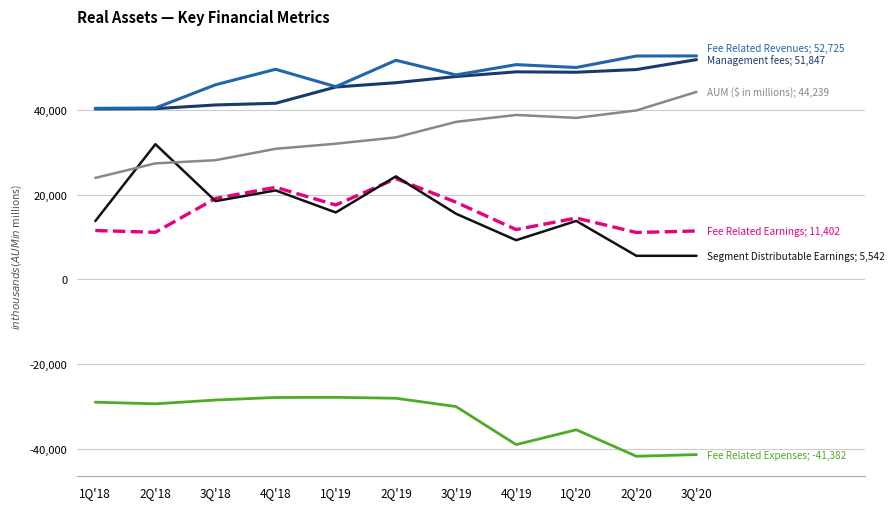

What is the minimum value shown in the chart?

-41773